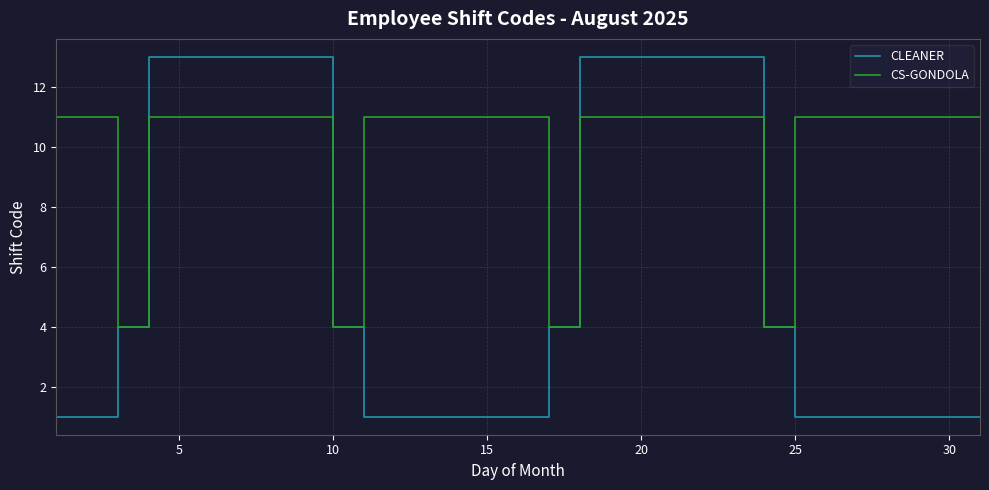

What is the greatest value displayed?

13